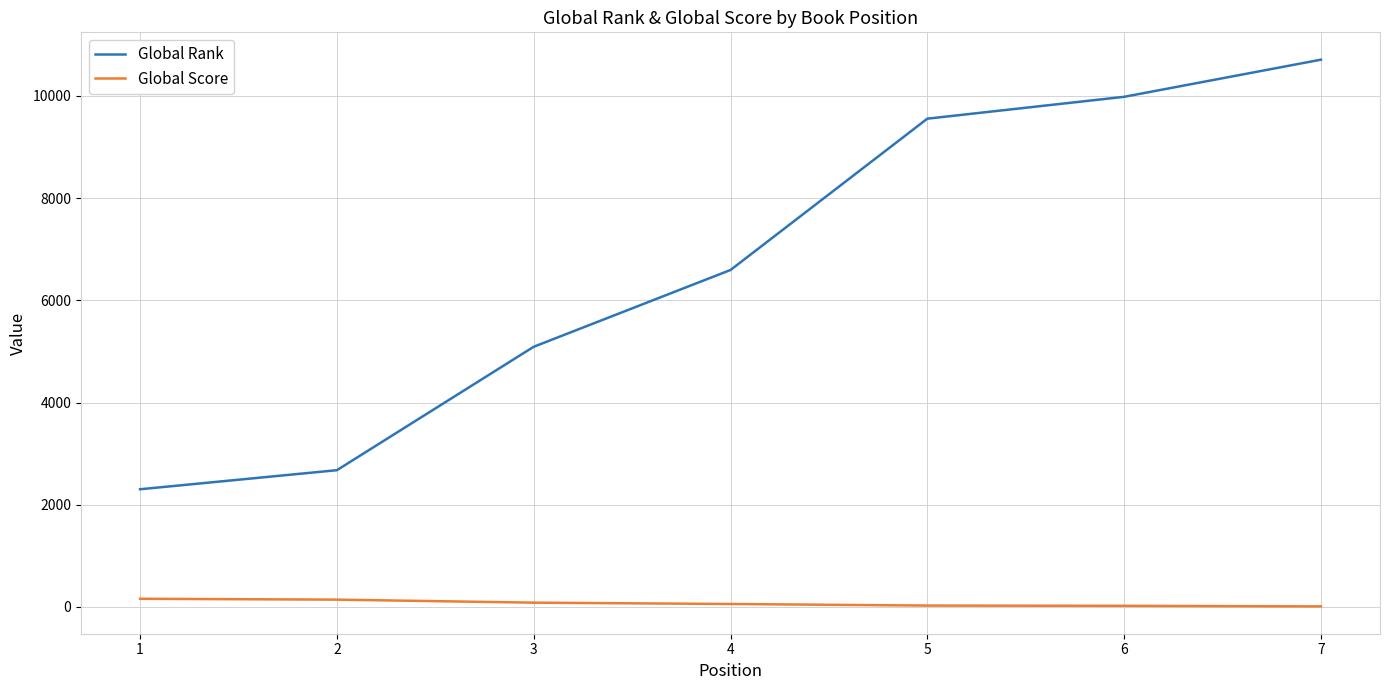

What value does the Global Score series have at 2?

141